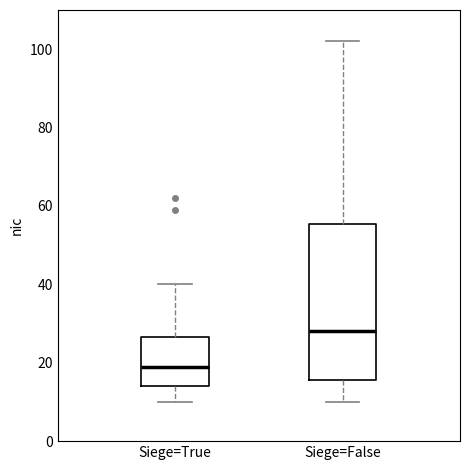

Which box is the tallest, from its lower edge to its upper edge?

Siege=False